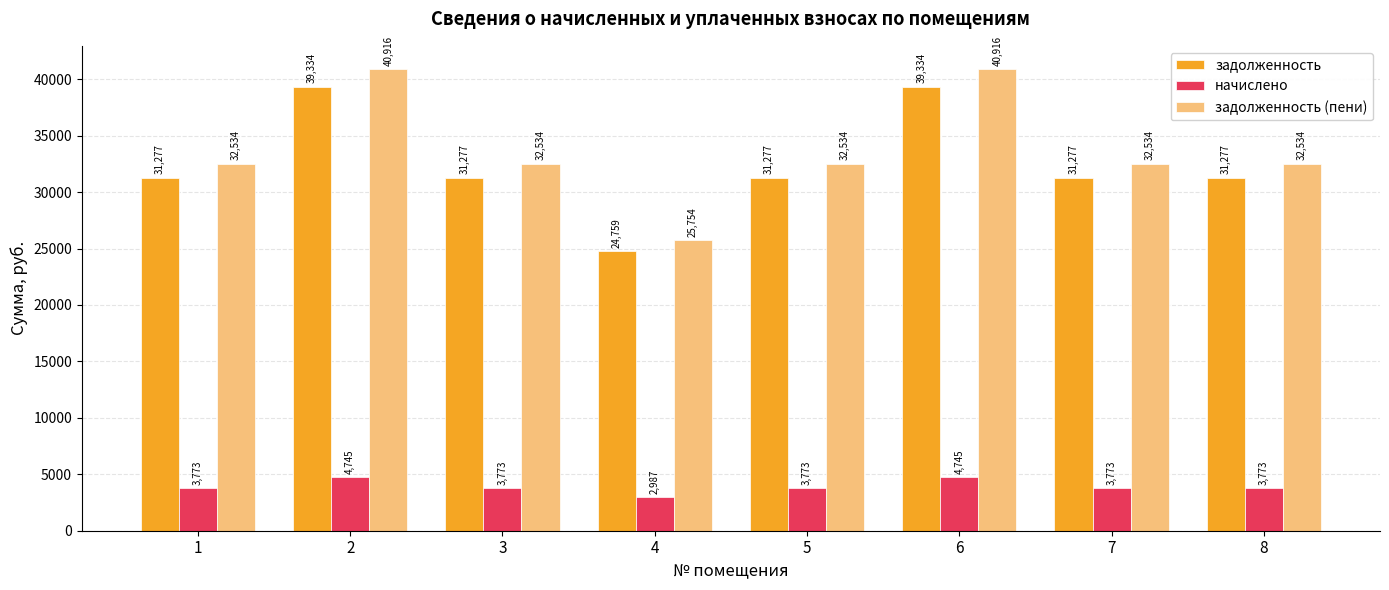

Read the задолженность value at 1.

31276.6